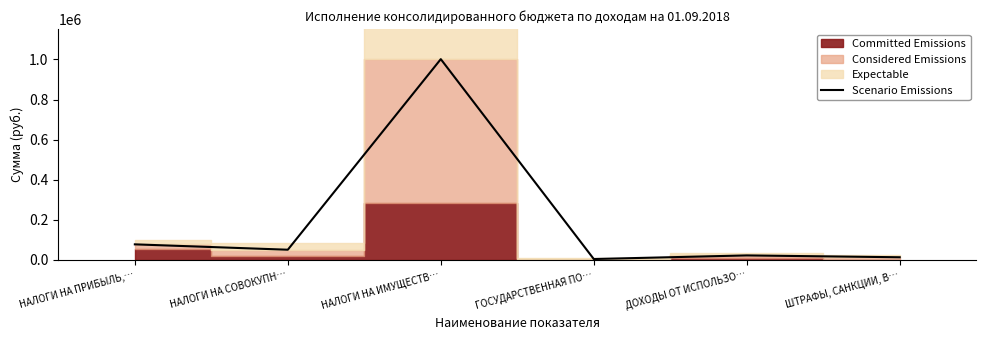

How many data points are above 50800?

2